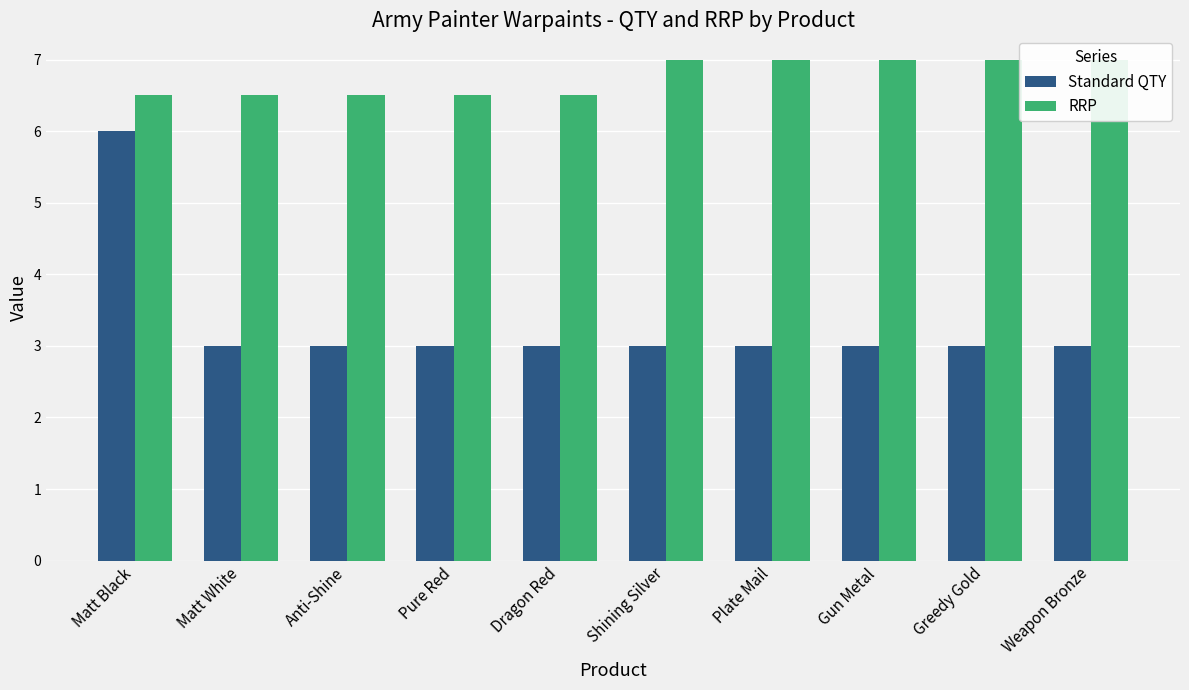

At how many categories does at least one series exceed 6?

10